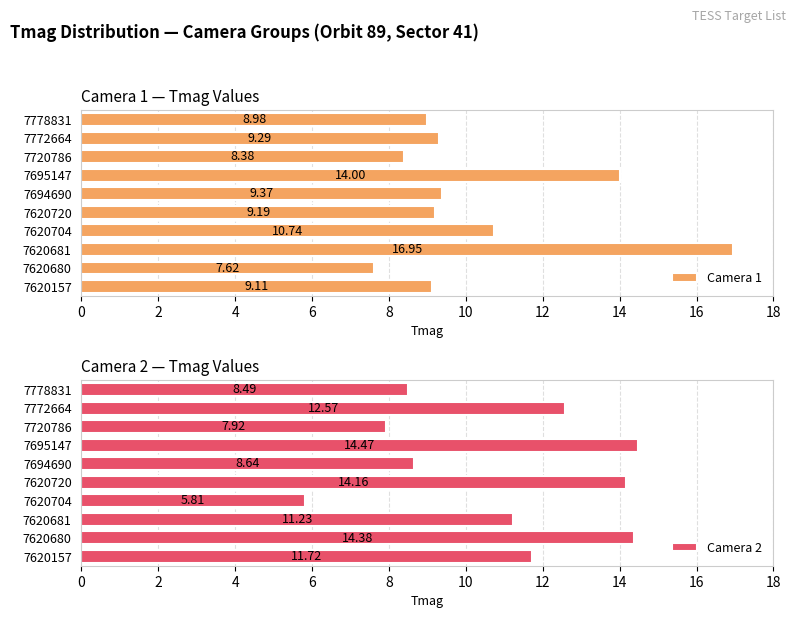

What is the value of the Camera 1 bar at the 5th from the left?

9.2